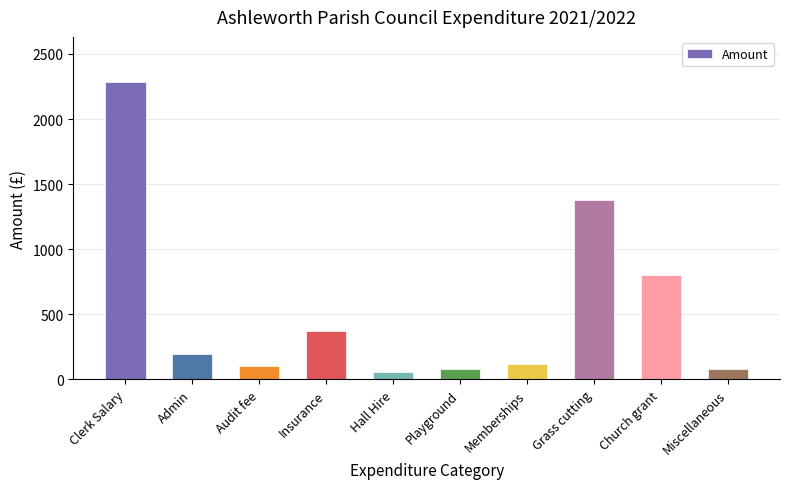

What is the smallest value displayed?

60.5